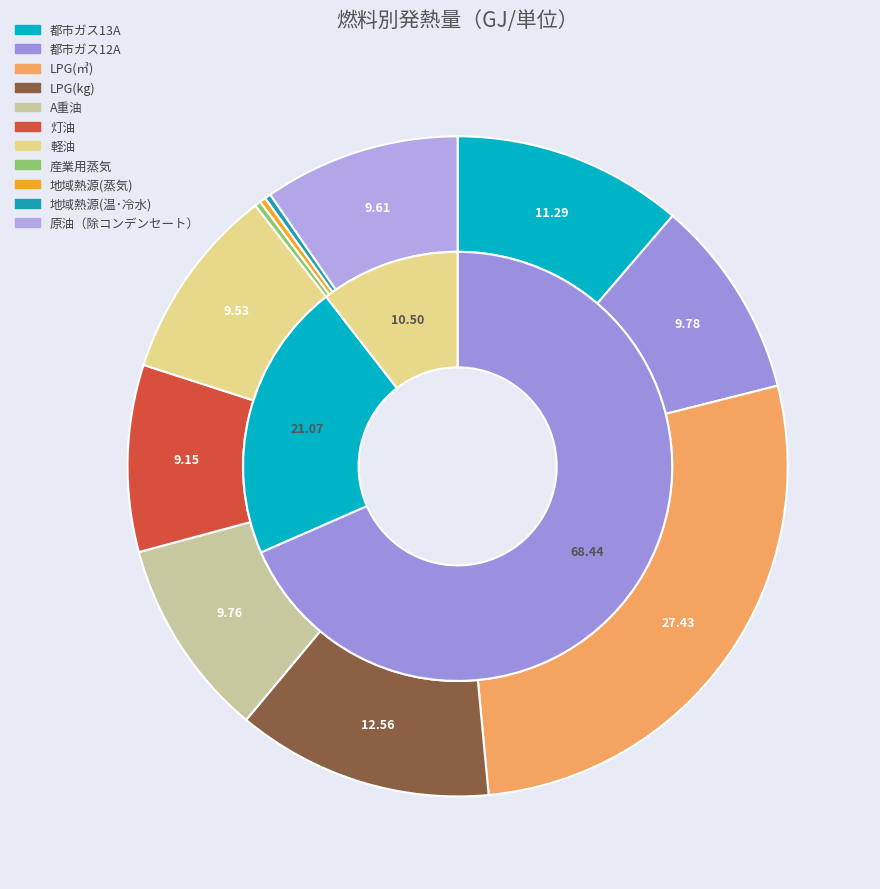

Rank the categories by value from lowest to highest.

産業用蒸気, 地域熱源(蒸気), 地域熱源(温･冷水), 灯油, 軽油, 原油（除コンデンセート）, A重油, 都市ガス12A, 都市ガス13A, LPG(kg), LPG(㎥)